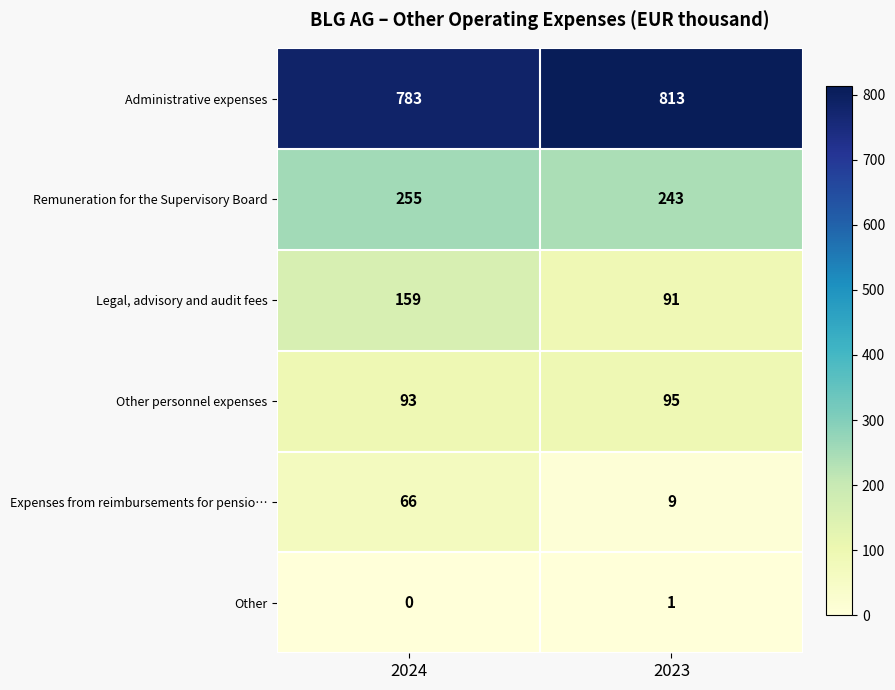

What is the highest value of the Administrative expenses series?

813